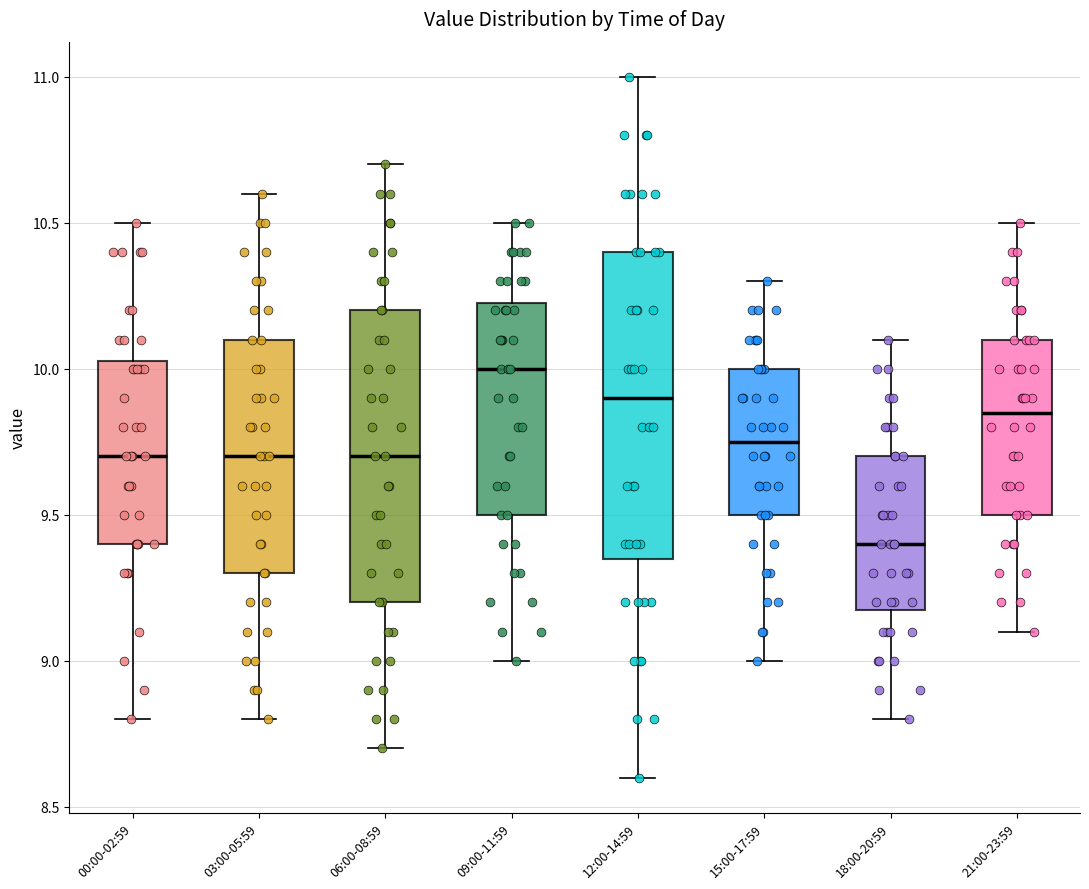

Comparing the boxes themselves (not the whiskers), which one is the tallest?

12:00-14:59